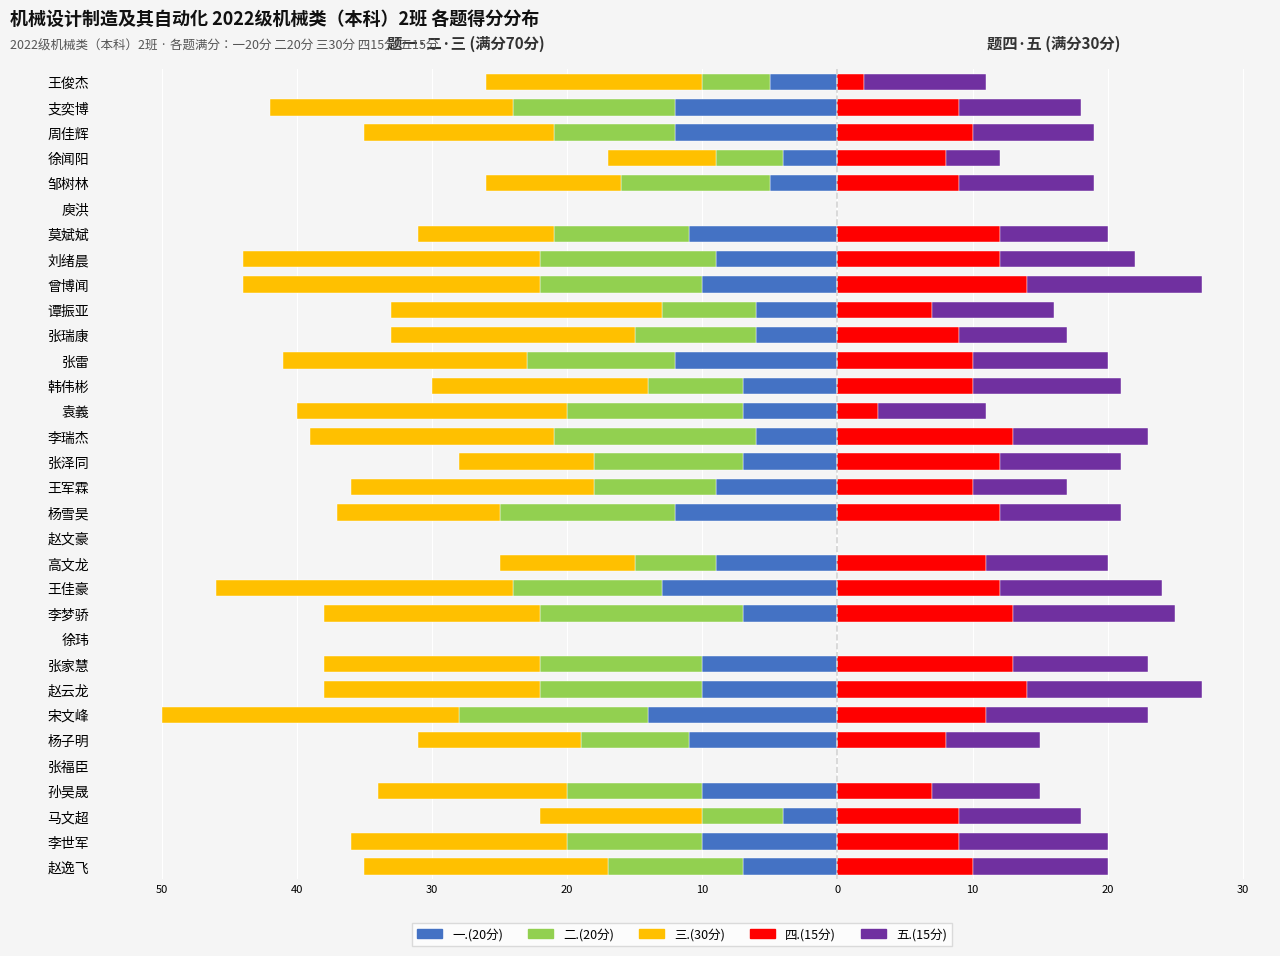

Which series has the largest range (max minus min)?

三.(30分)